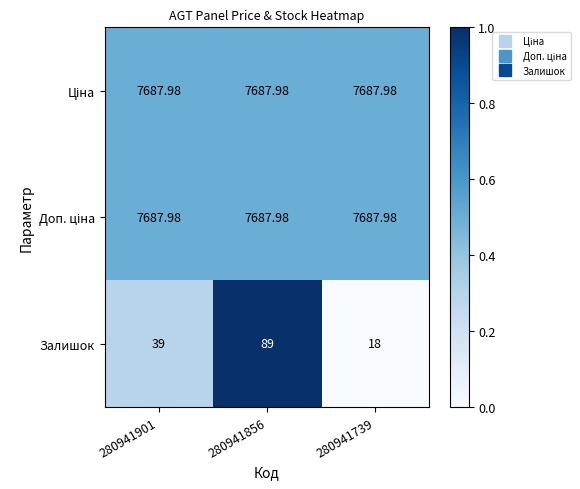

At which category is the sum across all series the highest?

280941856